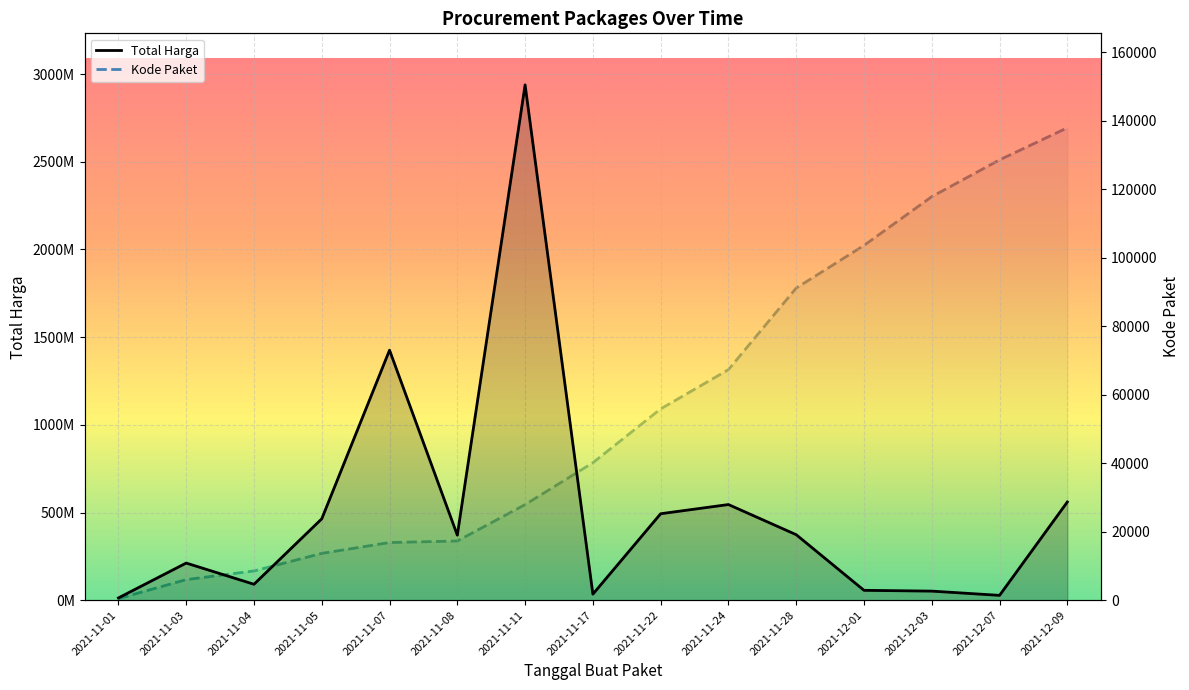

Between 2021-11-07 and 2021-12-03, which is larger?

2021-11-07